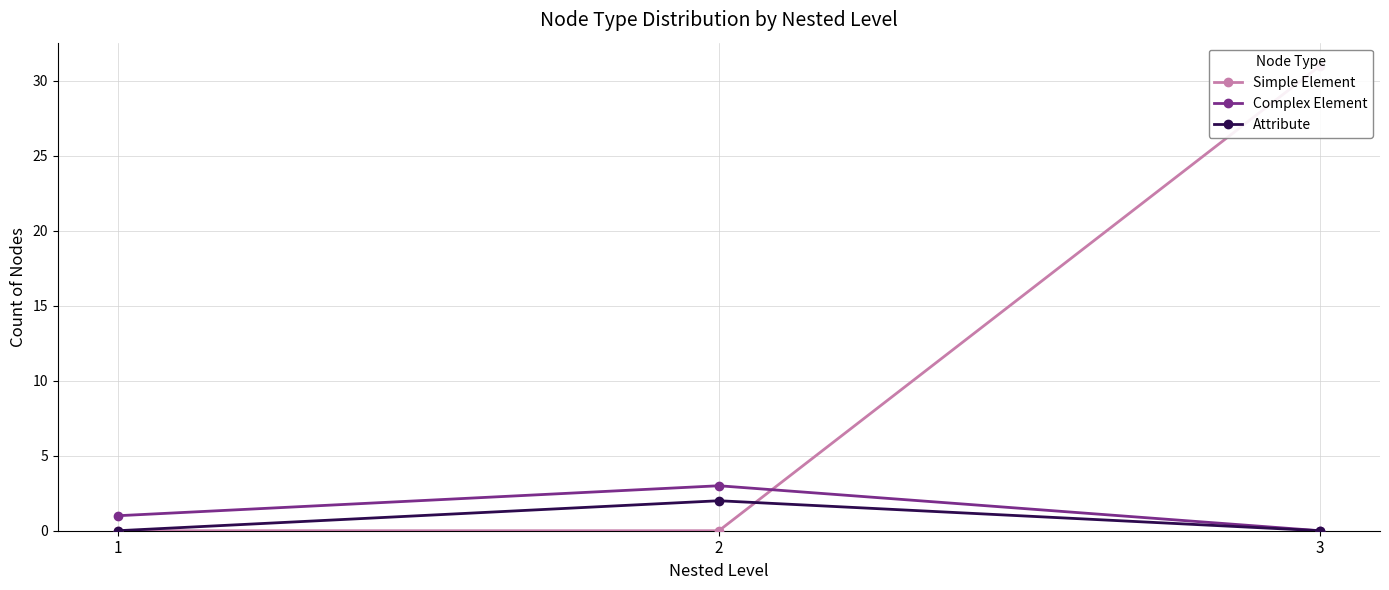

Reading left to right, what are all the values shown in this chart?

Simple Element: 0	0	31
Complex Element: 1	3	0
Attribute: 0	2	0